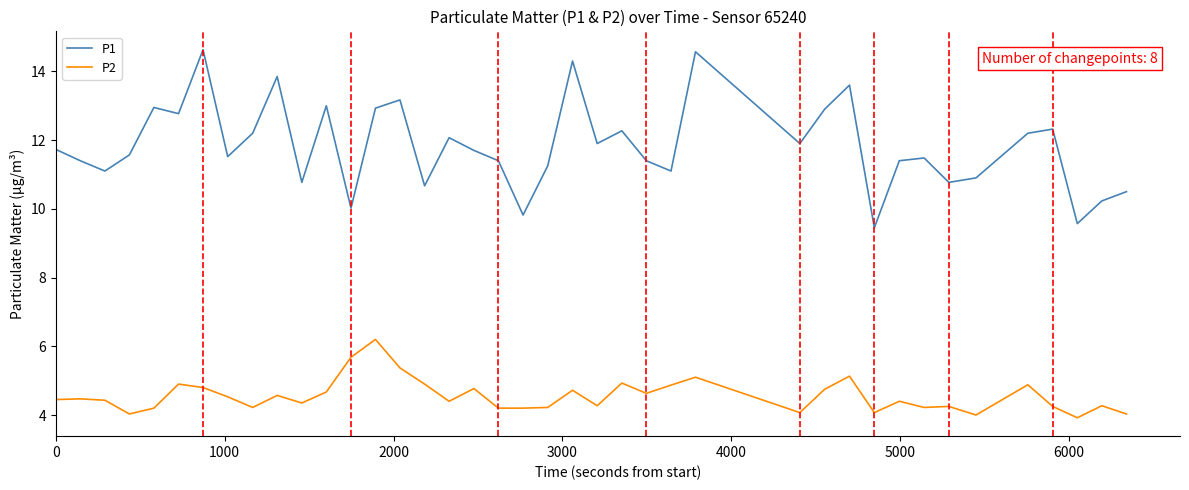

How many lines are shown in the chart?

2